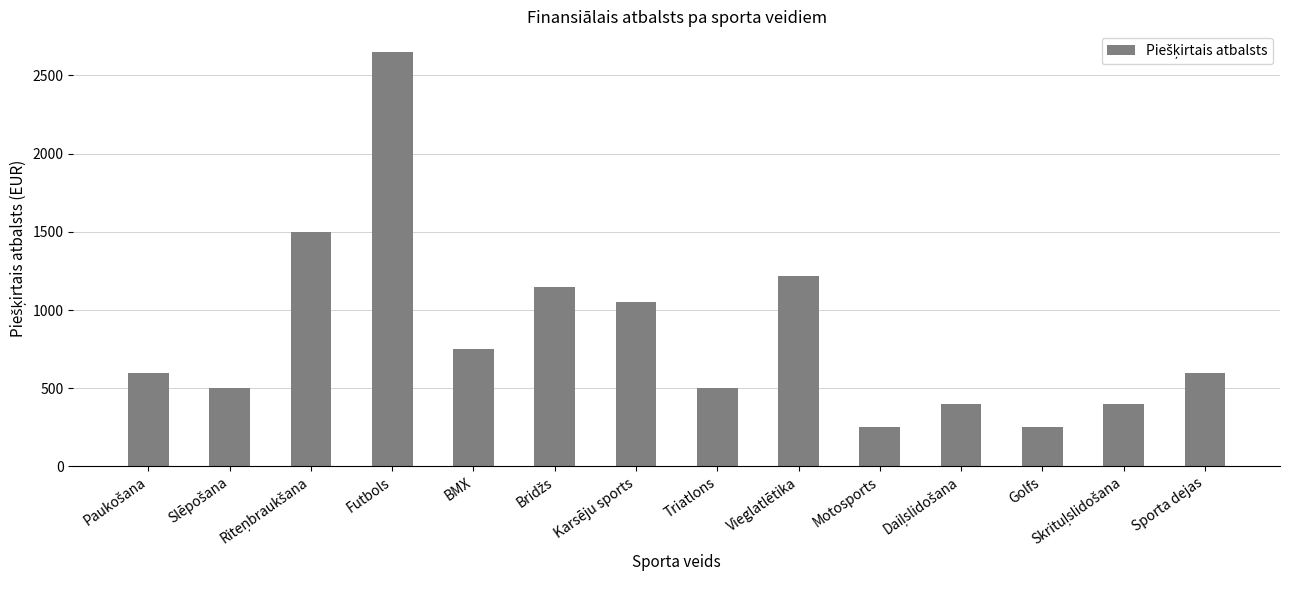

What is the ratio of the value at Futbols to the value at Motosports?

10.6